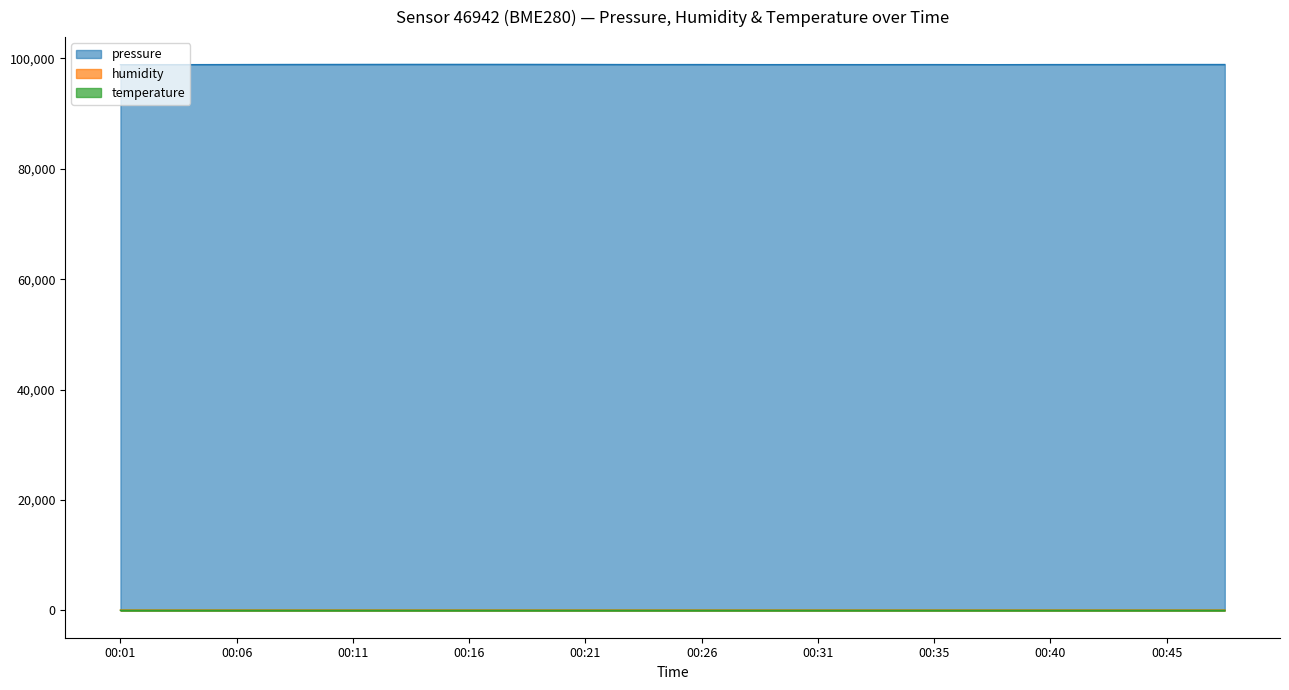

What are all the series names shown in the legend?

pressure, humidity, temperature